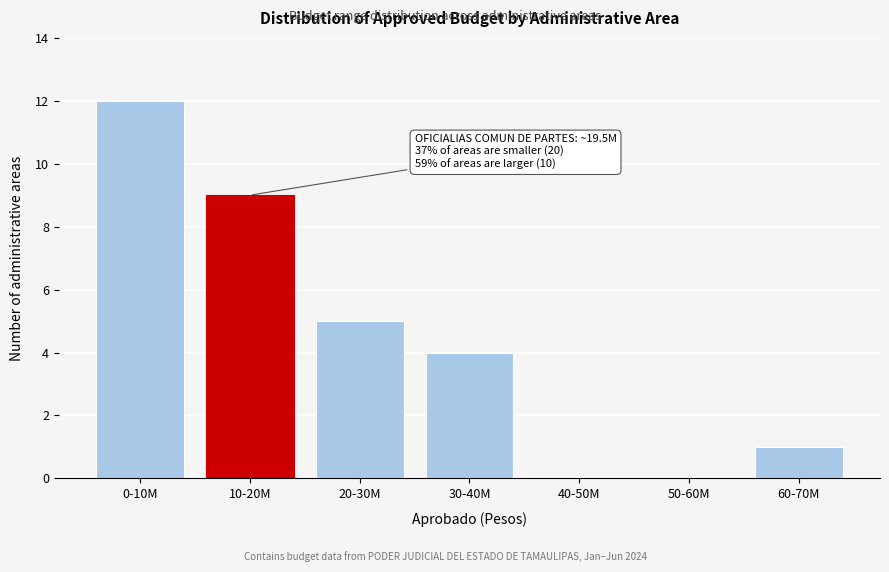

Reading right to left, transcribe all the data shown in this chart.

60-70M=1	50-60M=0	40-50M=0	30-40M=4	20-30M=5	10-20M=9	0-10M=12